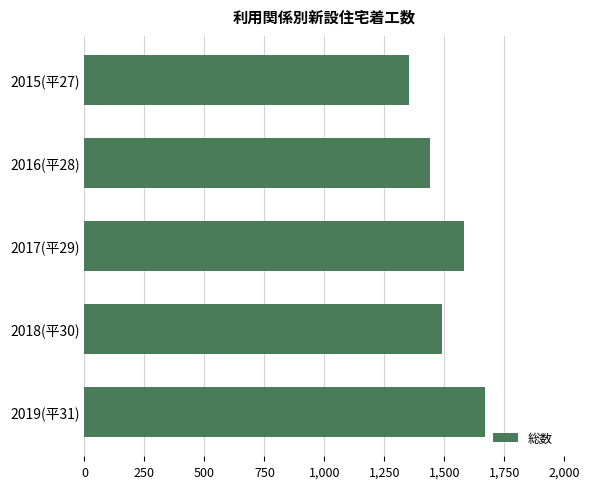

Are the bars horizontal?

Yes